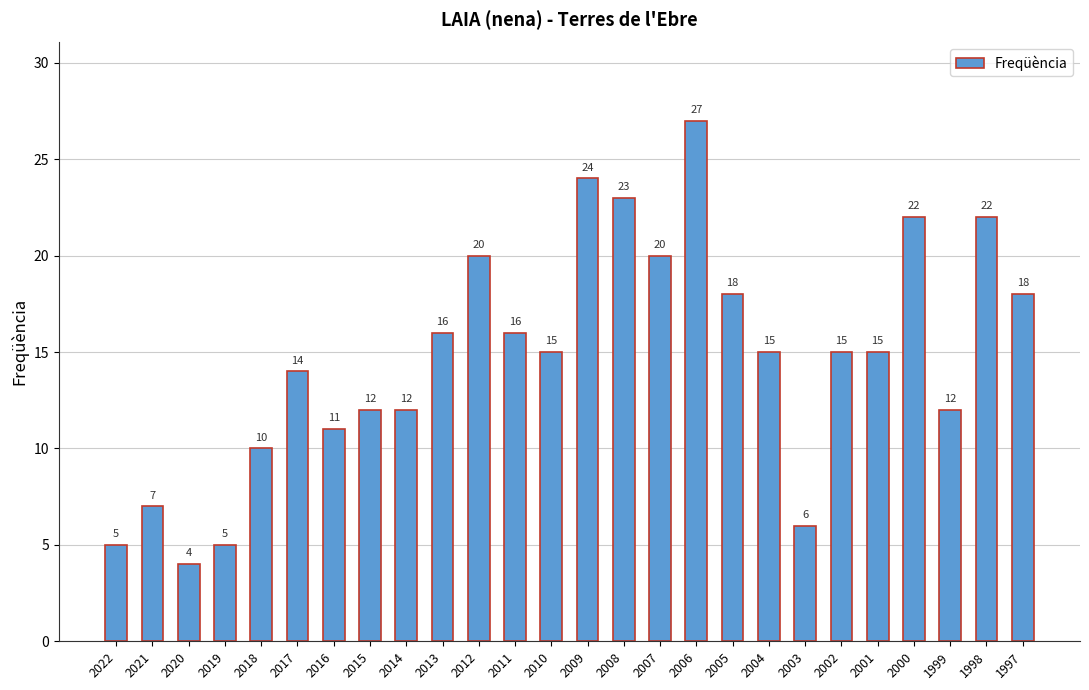

Which label corresponds to the largest value in the chart?

2006